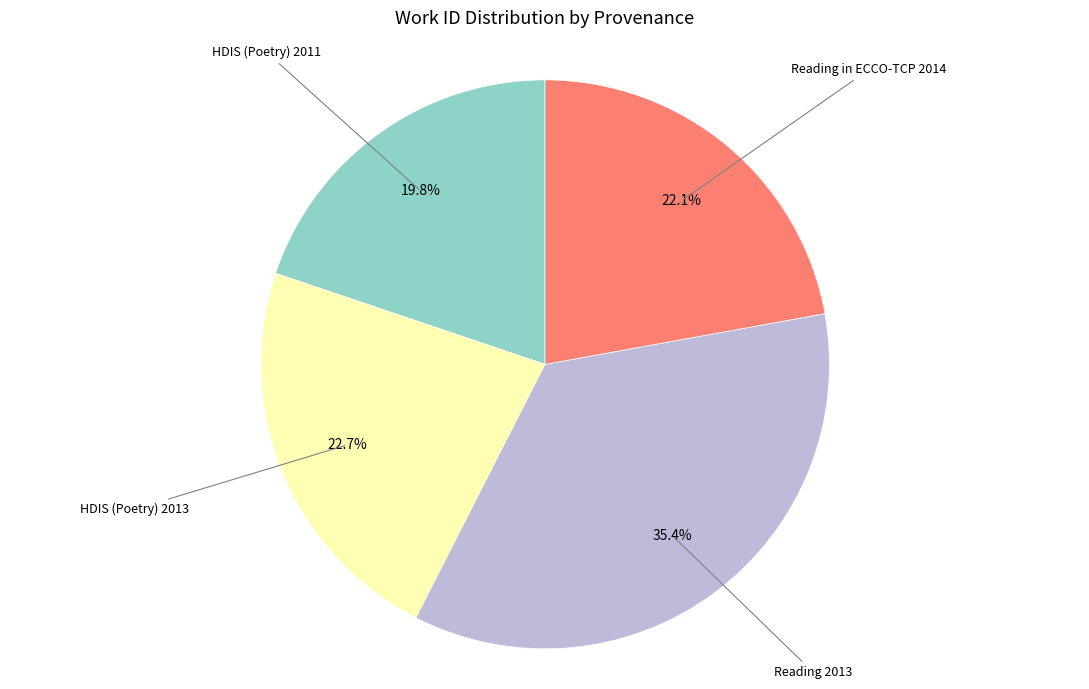

Combined, do Reading 2013 and HDIS (Poetry) 2013 account for over 50%?

Yes